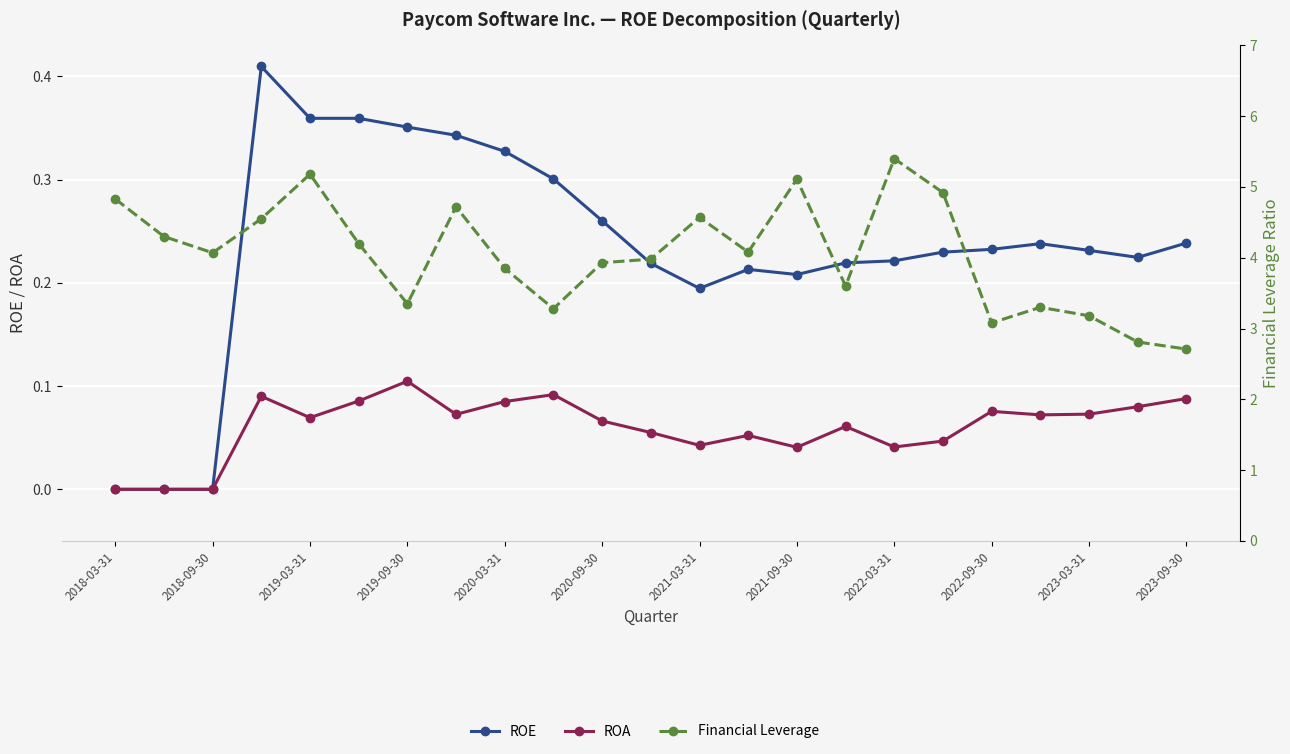

Which series has the largest range (max minus min)?

Financial Leverage